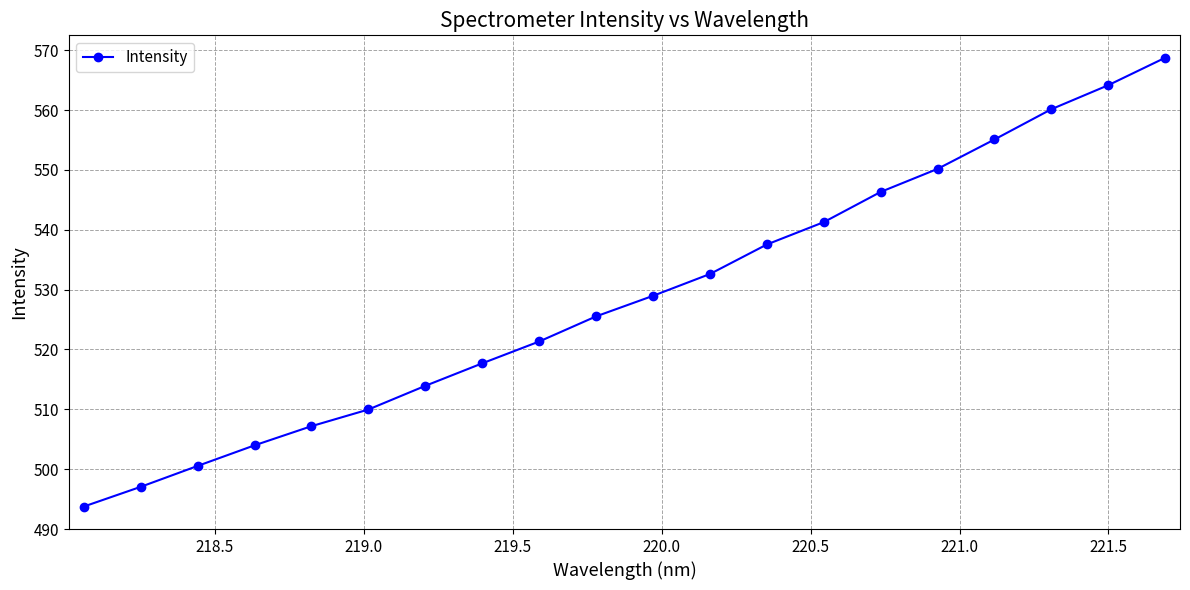

What is the value of the 4th point from the left?

504.0